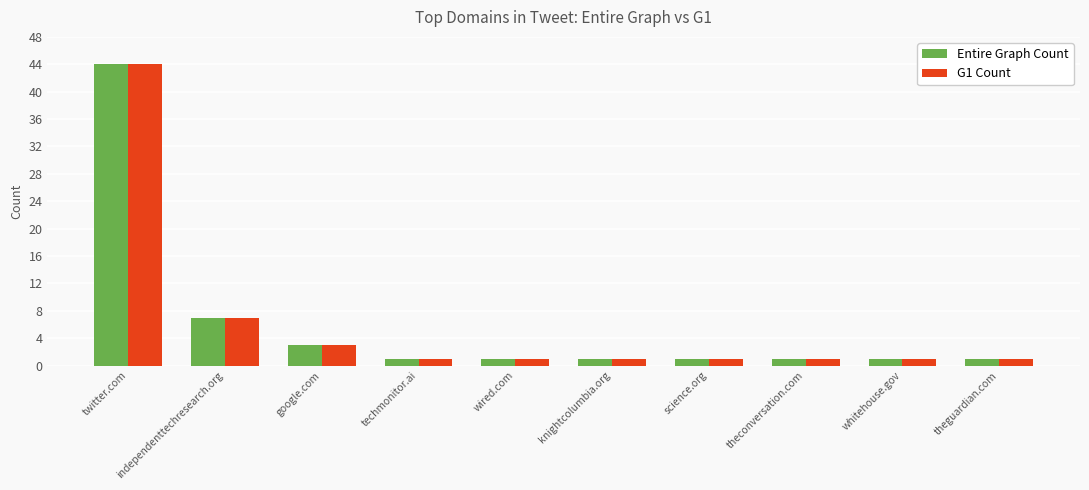

The Entire Graph Count series shows 1 at theguardian.com. True or false?

True